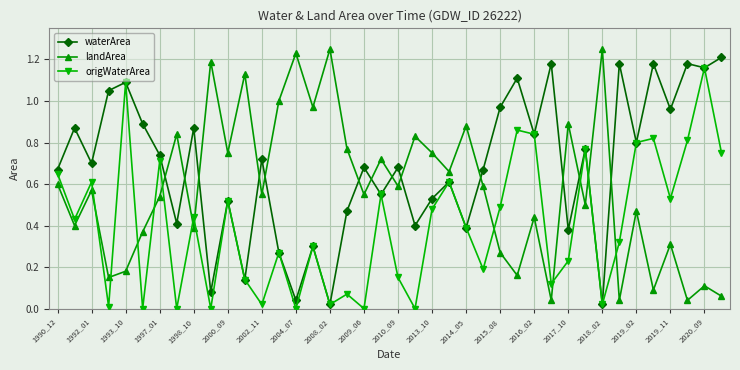

List the series in order of their overall mean, highest first.

waterArea, landArea, origWaterArea